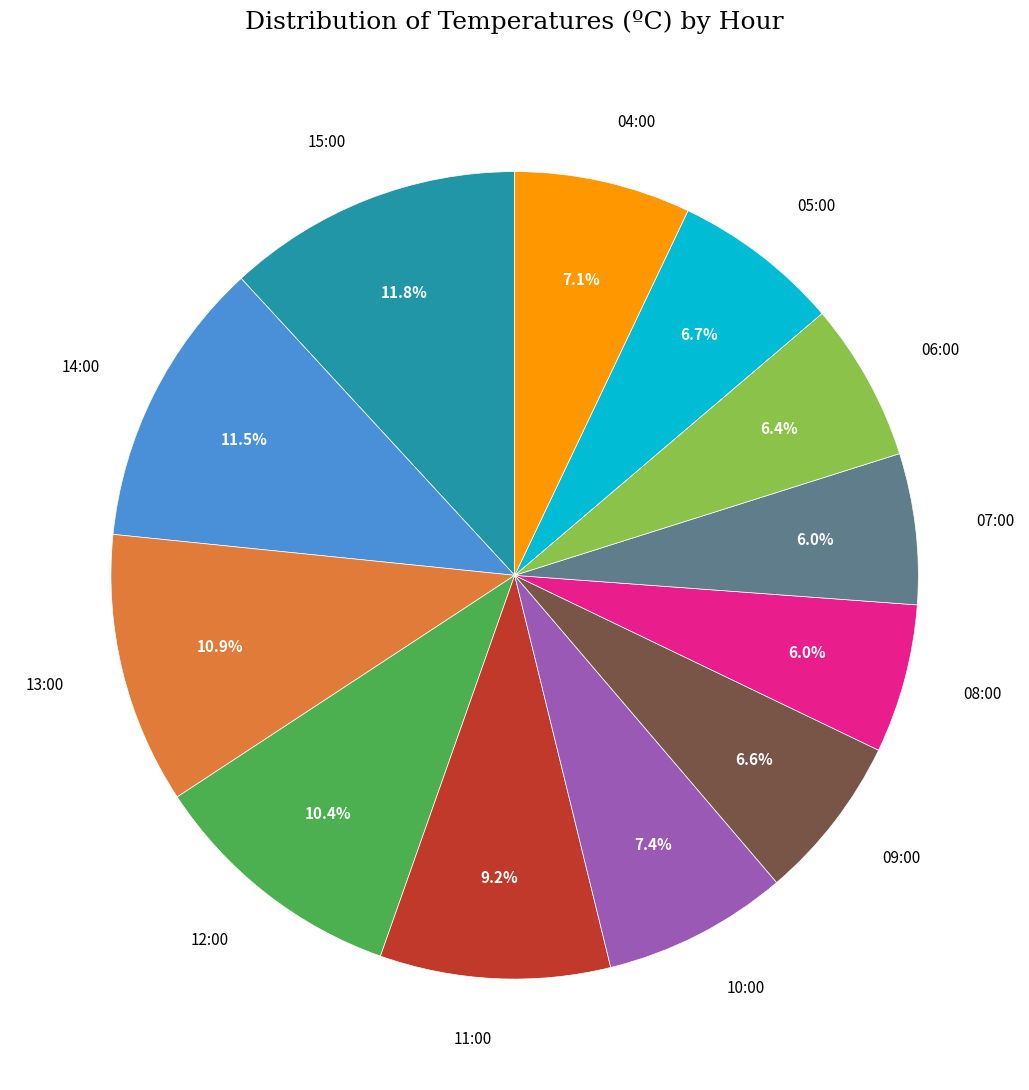

Is there any slice that represents more than half of the pie?

No